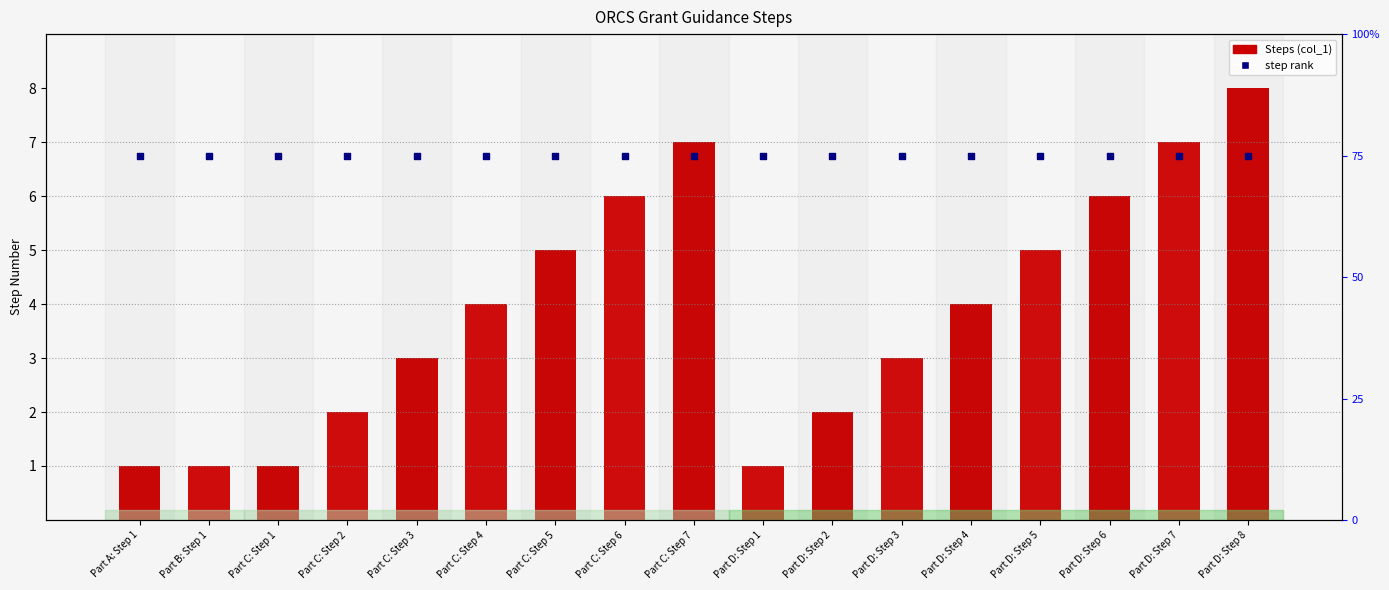

Which series reaches the minimum Y coordinate?

step rank